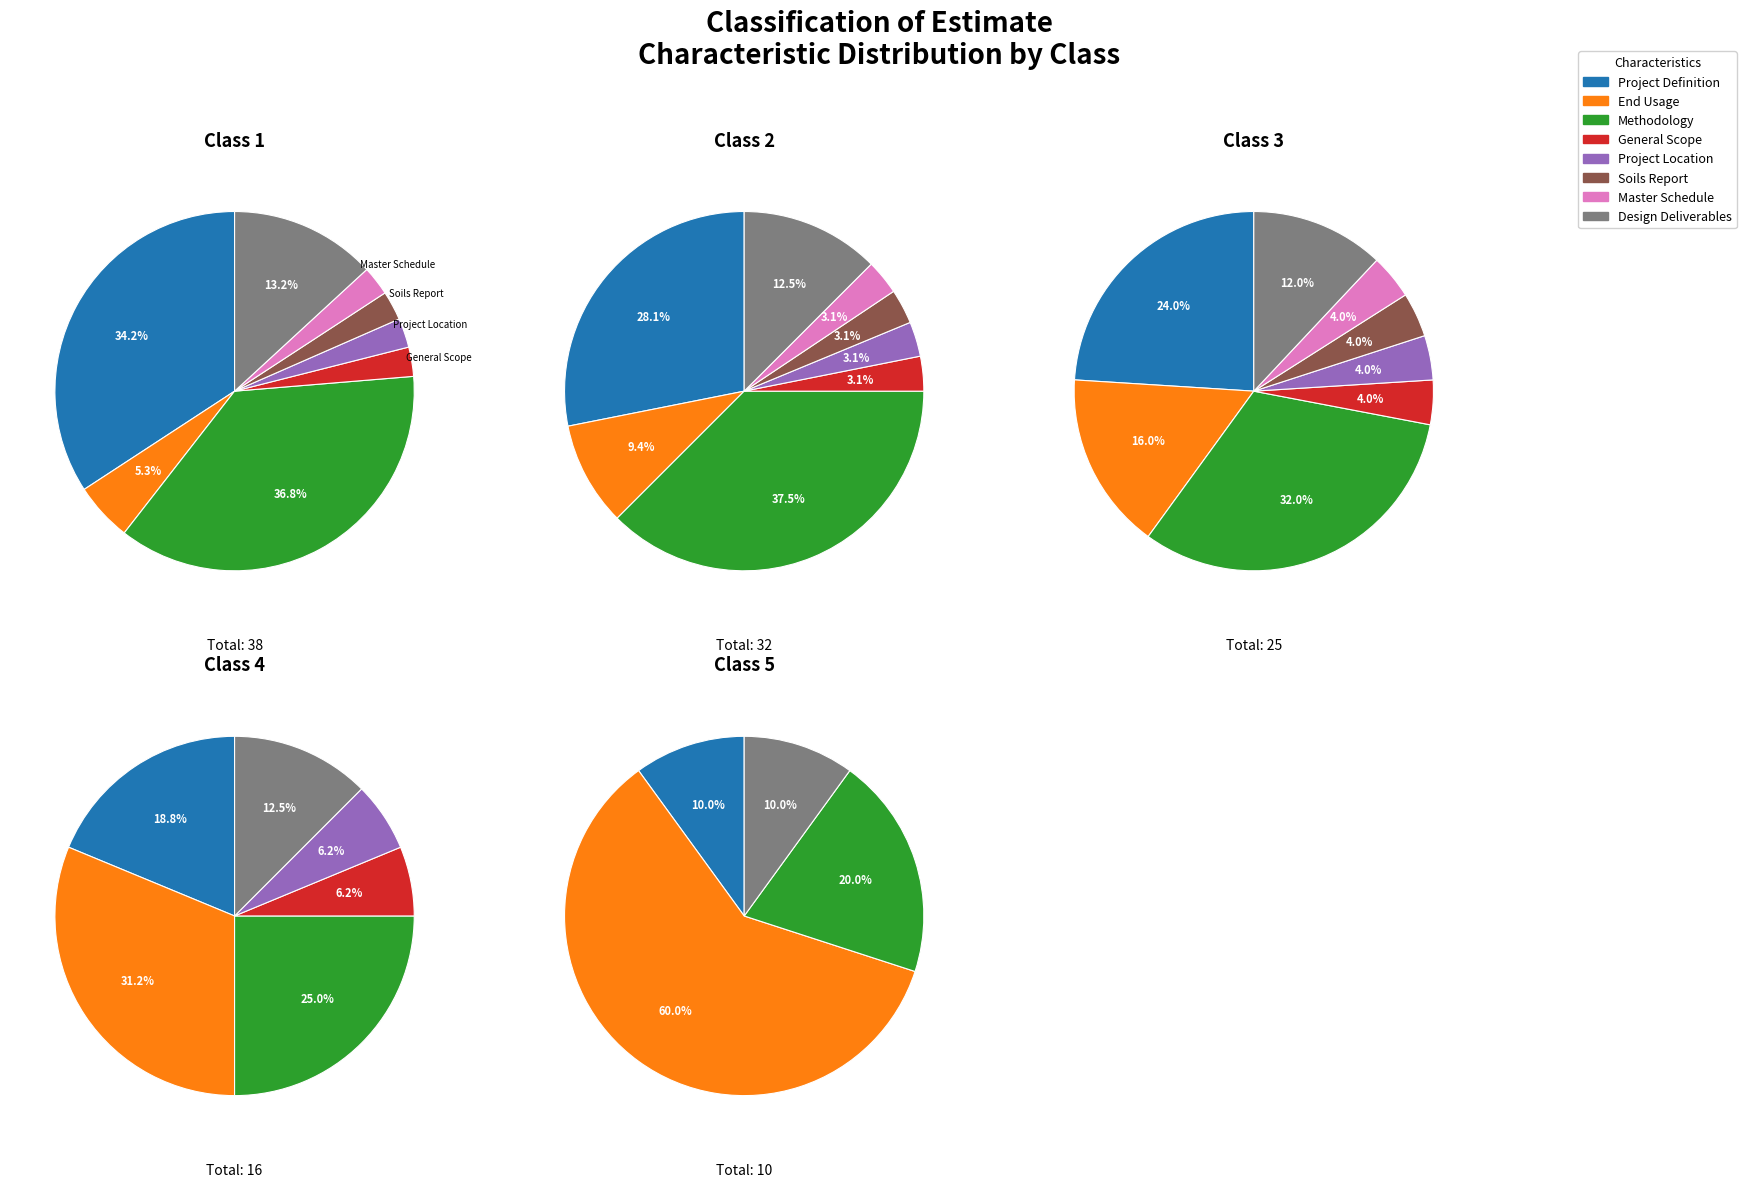

What percentage is NOT represented by General Scope?

97.4%